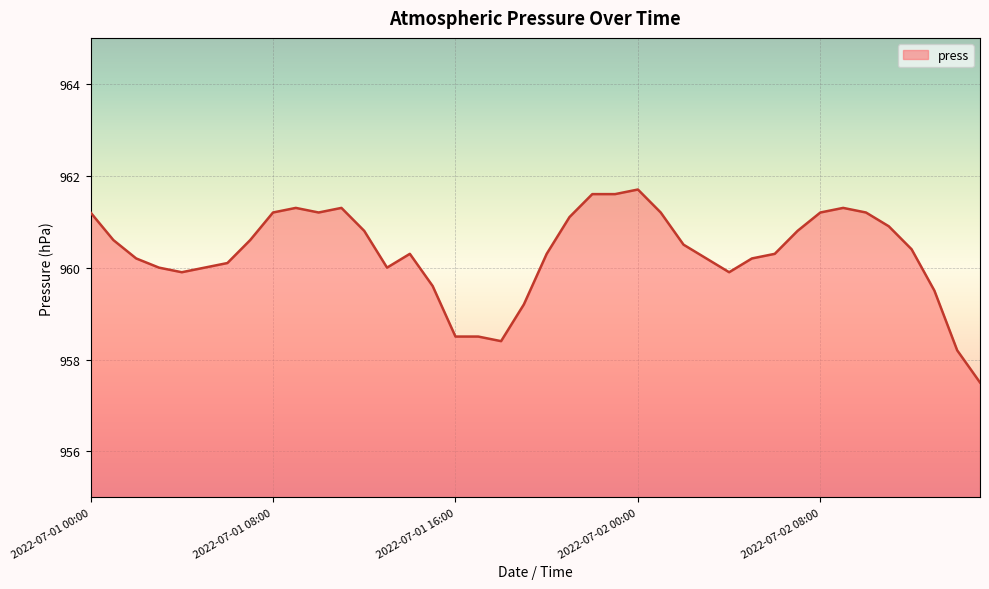

What is the greatest value displayed?

961.7